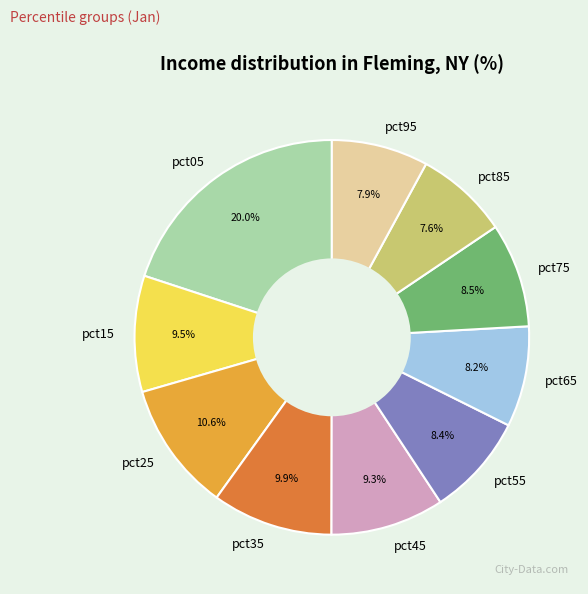

True or false: pct05 accounts for 30% of the total.

False